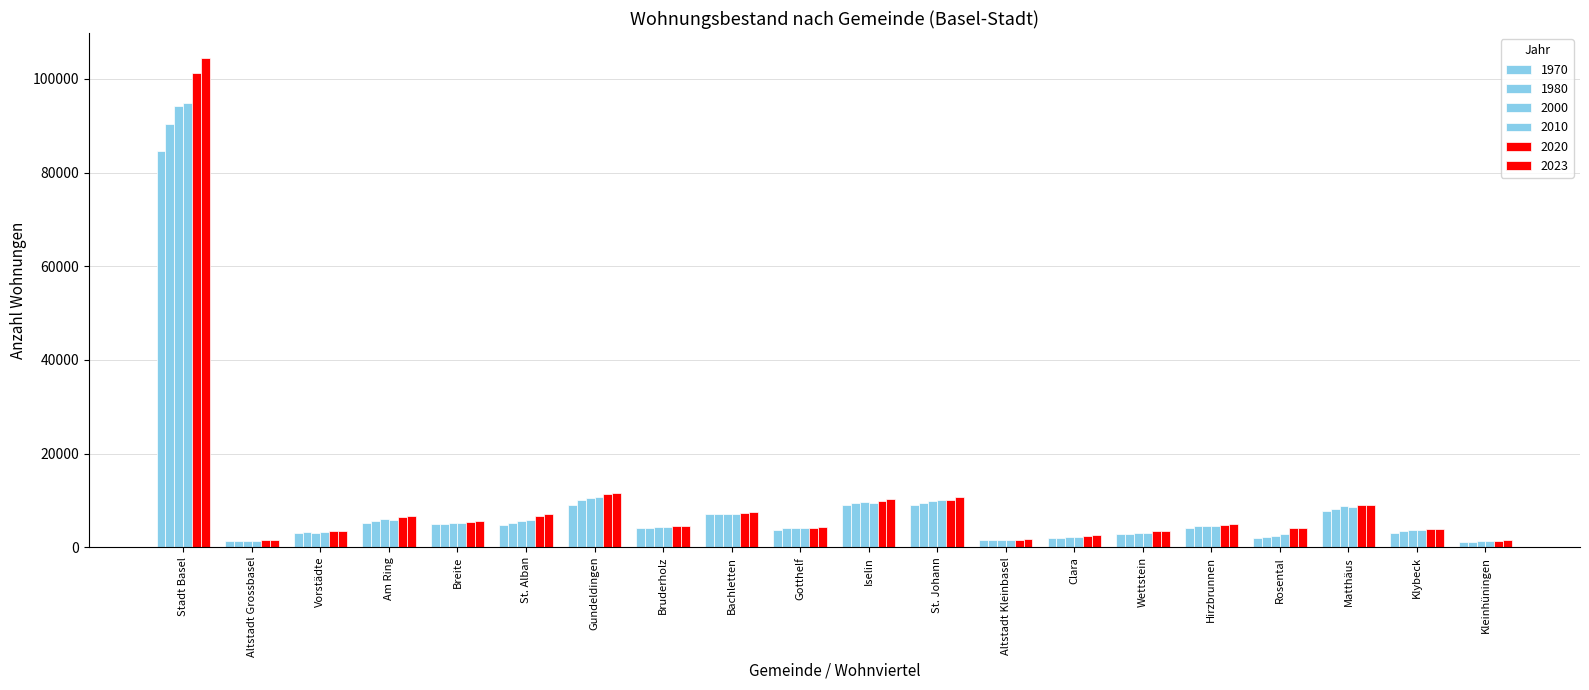

What is the difference between the second highest and second lowest values in the 1970 series?

7698